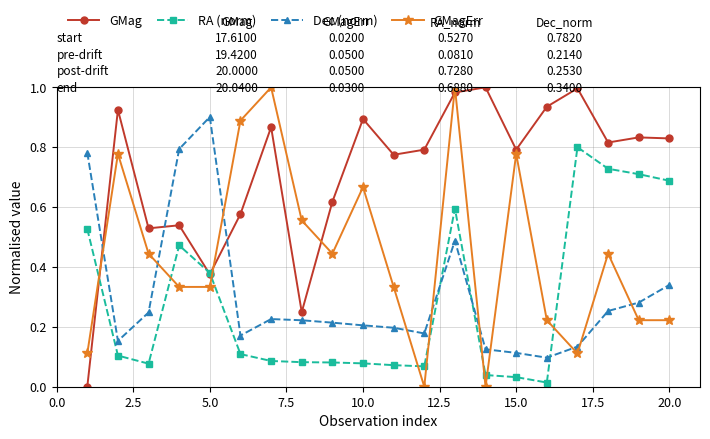

How many values in the GMag series exceed 0?

19